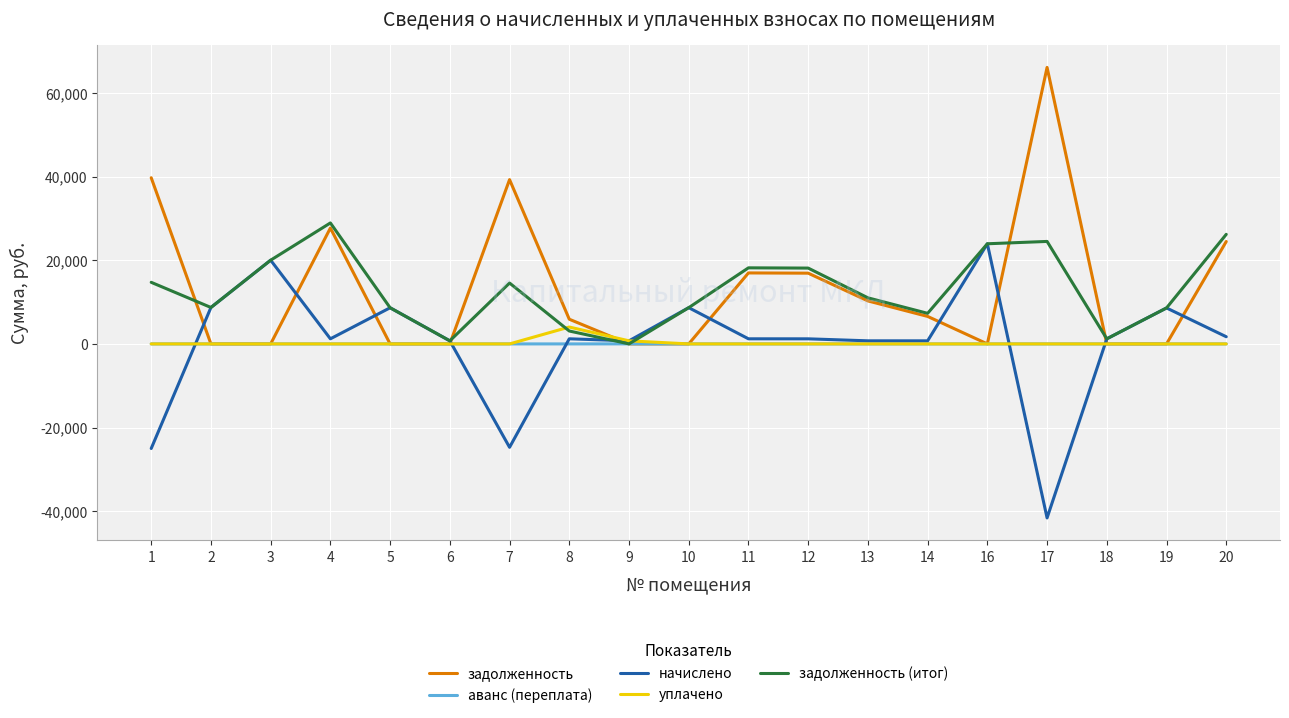

Is it true that аванс (переплата) equals 0.0 at 4?

True